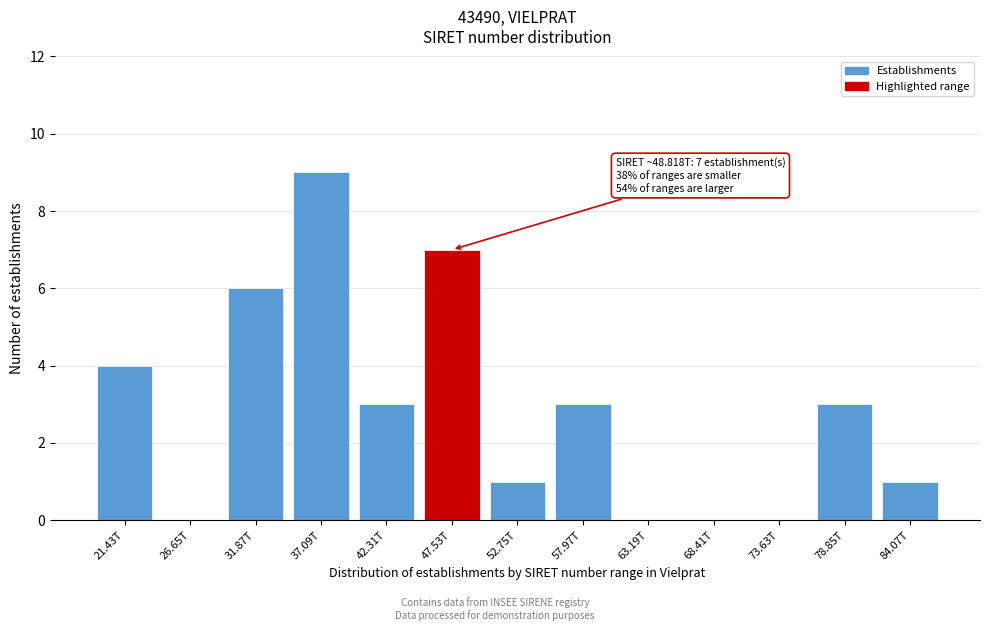

Reading left to right, transcribe all the data shown in this chart.

21.43T=4	26.65T=0	31.87T=6	37.09T=9	42.31T=3	47.53T=7	52.75T=1	57.97T=3	63.19T=0	68.41T=0	73.63T=0	78.85T=3	84.07T=1